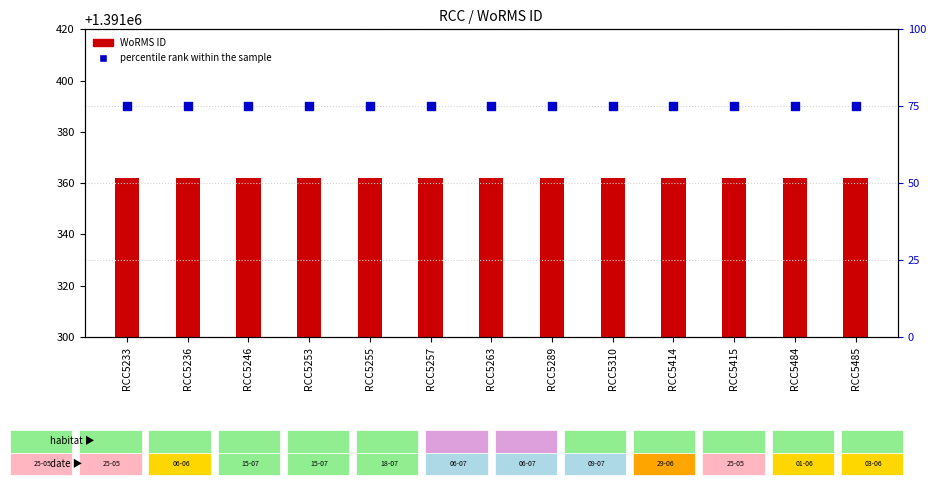

Is the value of WoRMS ID at RCC5310 greater than the value of percentile rank within the sample at RCC5263?

No